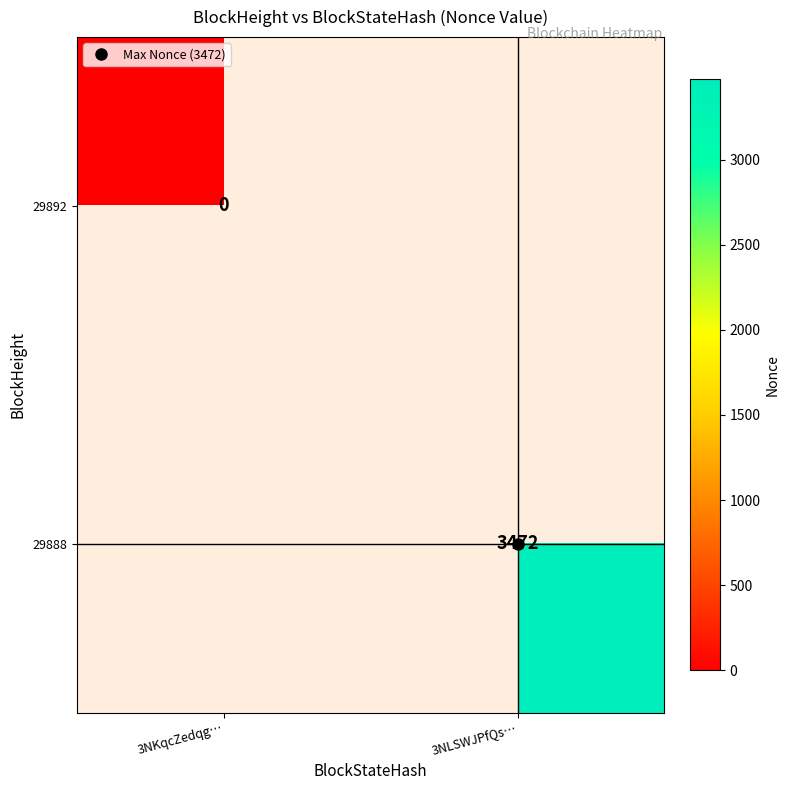

List the series in order of their peak value, highest first.

29892, 29888